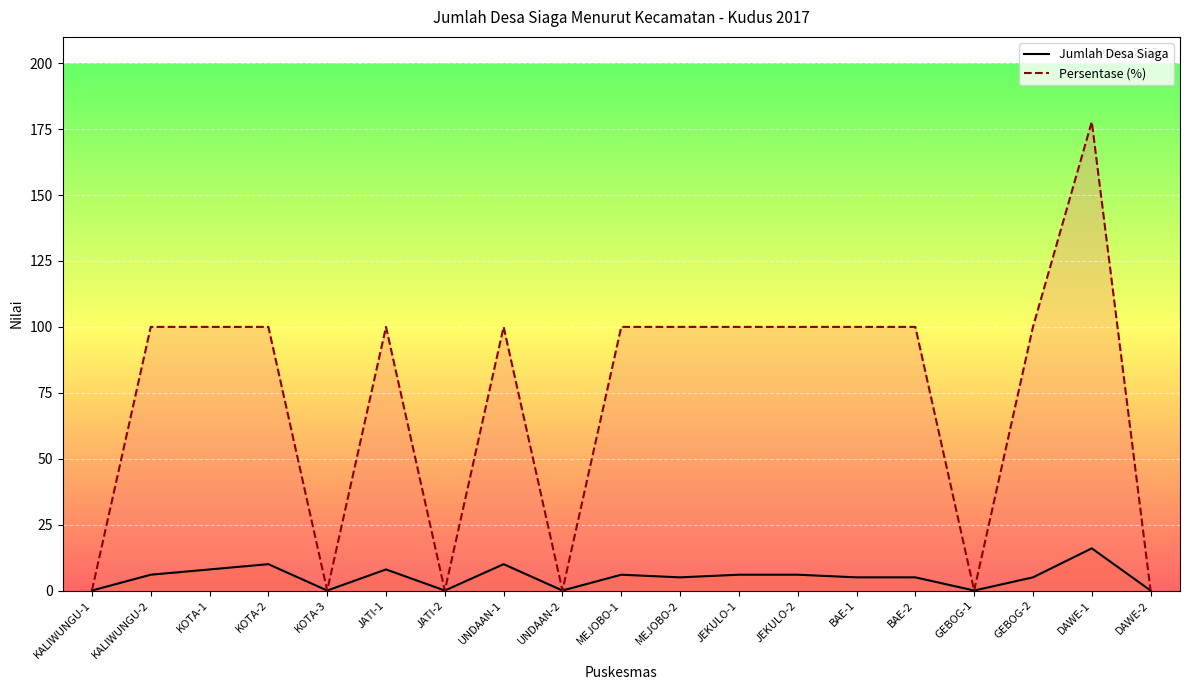

True or false: Jumlah Desa Siaga and Persentase (%) intersect in this chart.

False